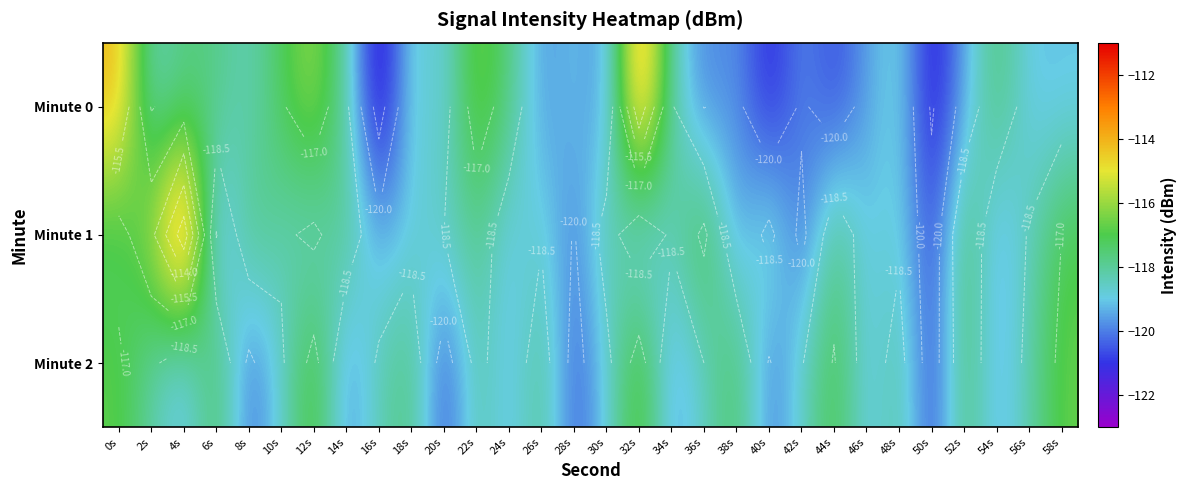

What is the sum of the Minute 0 values at 4s and 58s?

-236.9